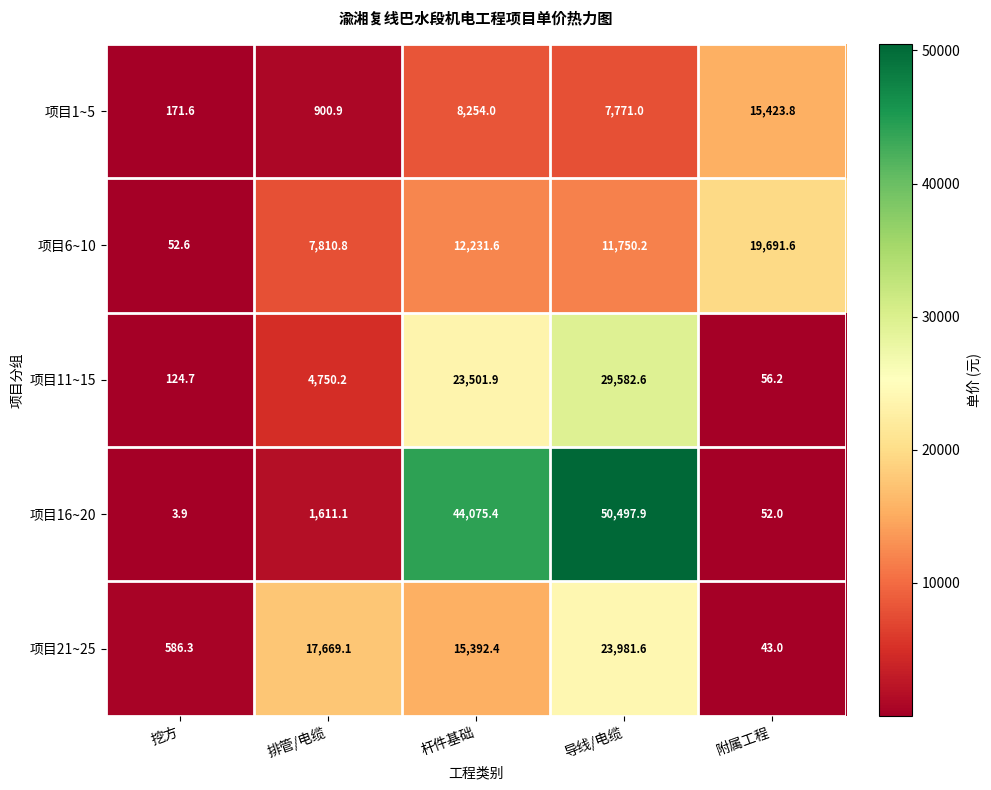

At which category does the chart reach its peak across all series?

导线/电缆